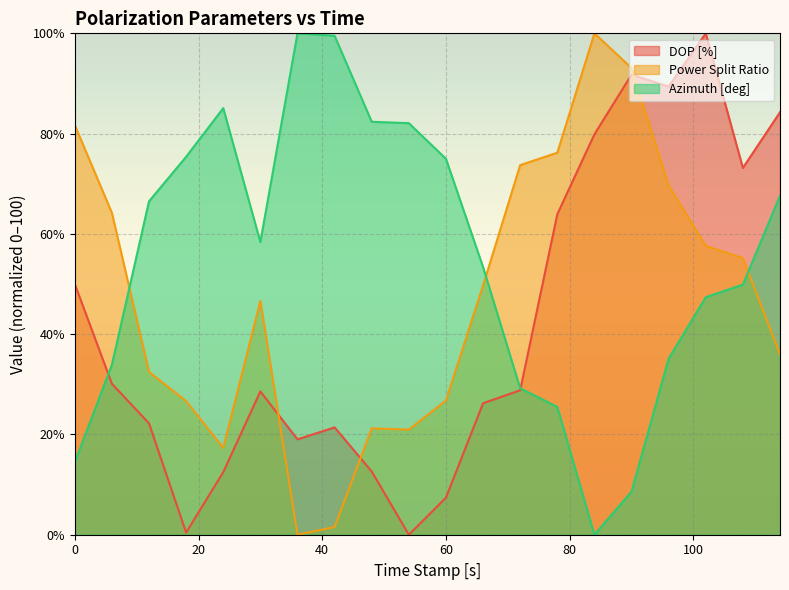

How many values in Power Split Ratio are above zero?

19